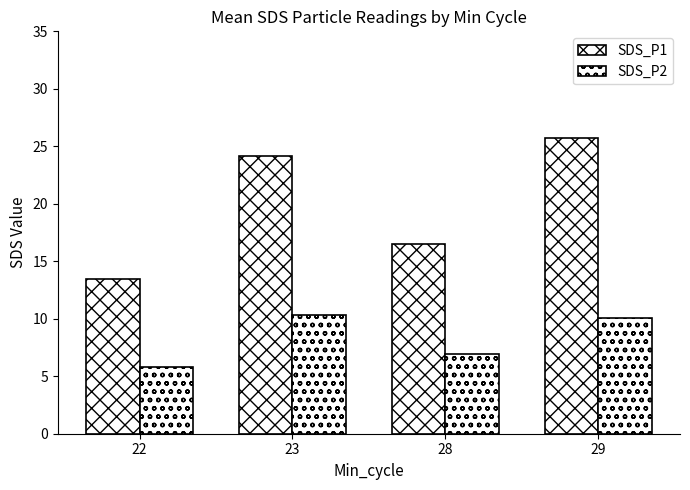

The value of SDS_P2 at 28 is 3.0. True or false?

False